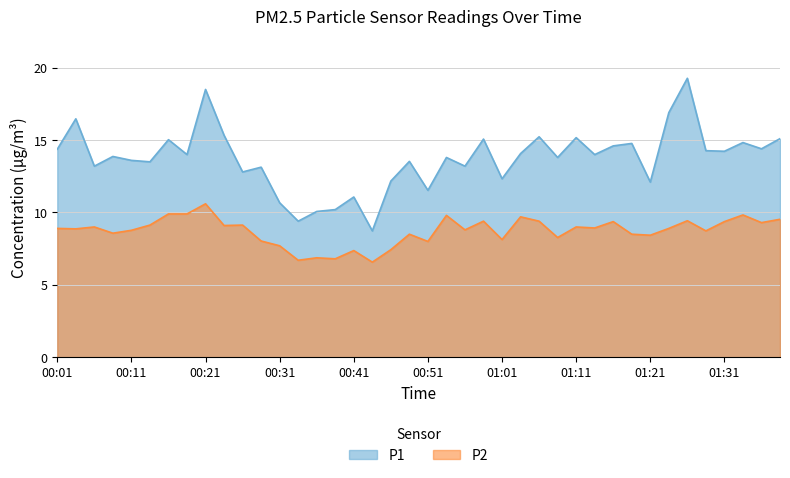

At how many categories does at least one series exceed 16?

4